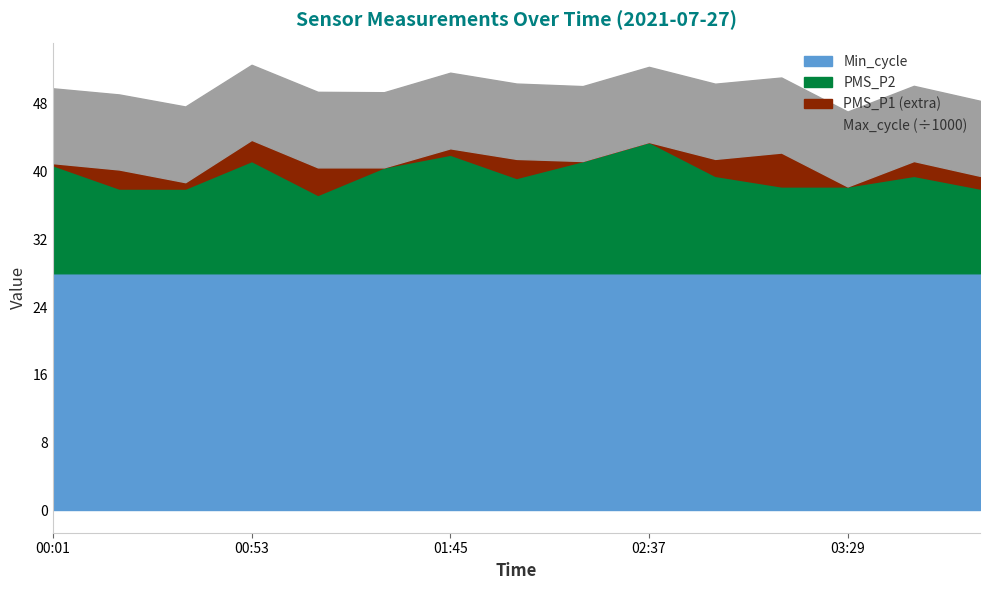

What is the highest value of the Min_cycle series?

28.0